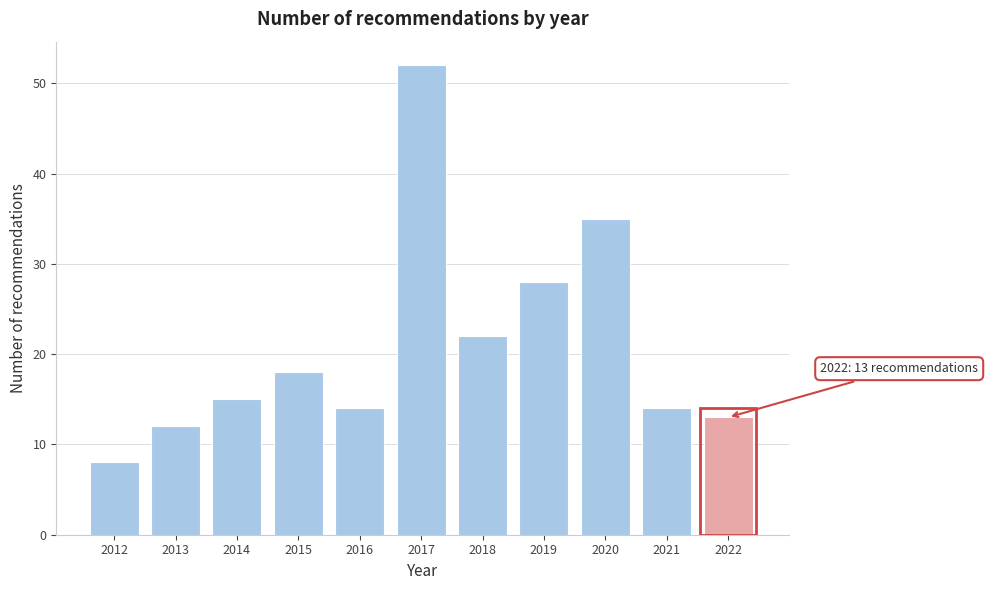

Reading left to right, transcribe all the data shown in this chart.

2012=8	2013=12	2014=15	2015=18	2016=14	2017=52	2018=22	2019=28	2020=35	2021=14	2022=13